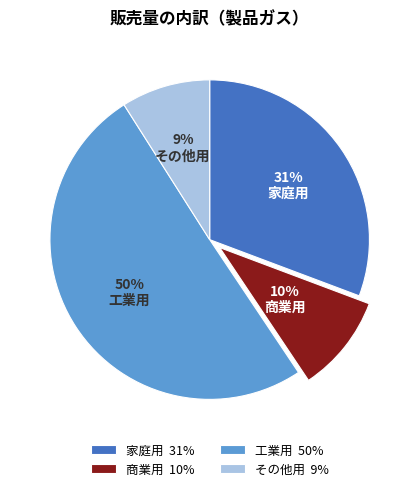

To the nearest percent, what is the combined percentage of その他用 and 商業用?

19%